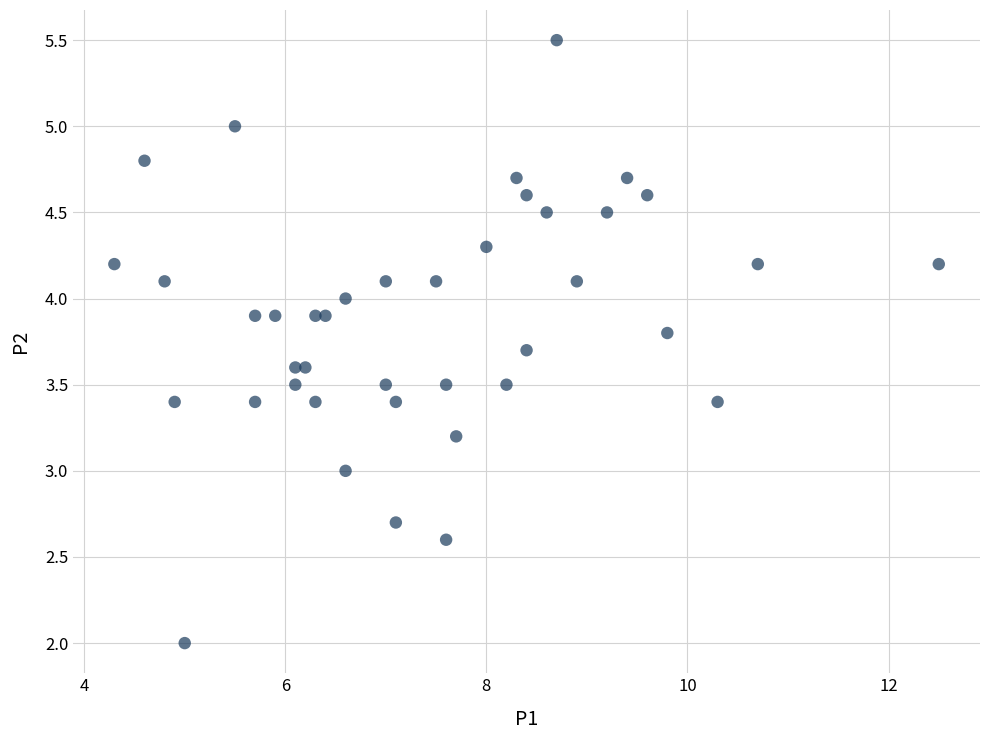

What is the range of X values (max minus min)?

8.2